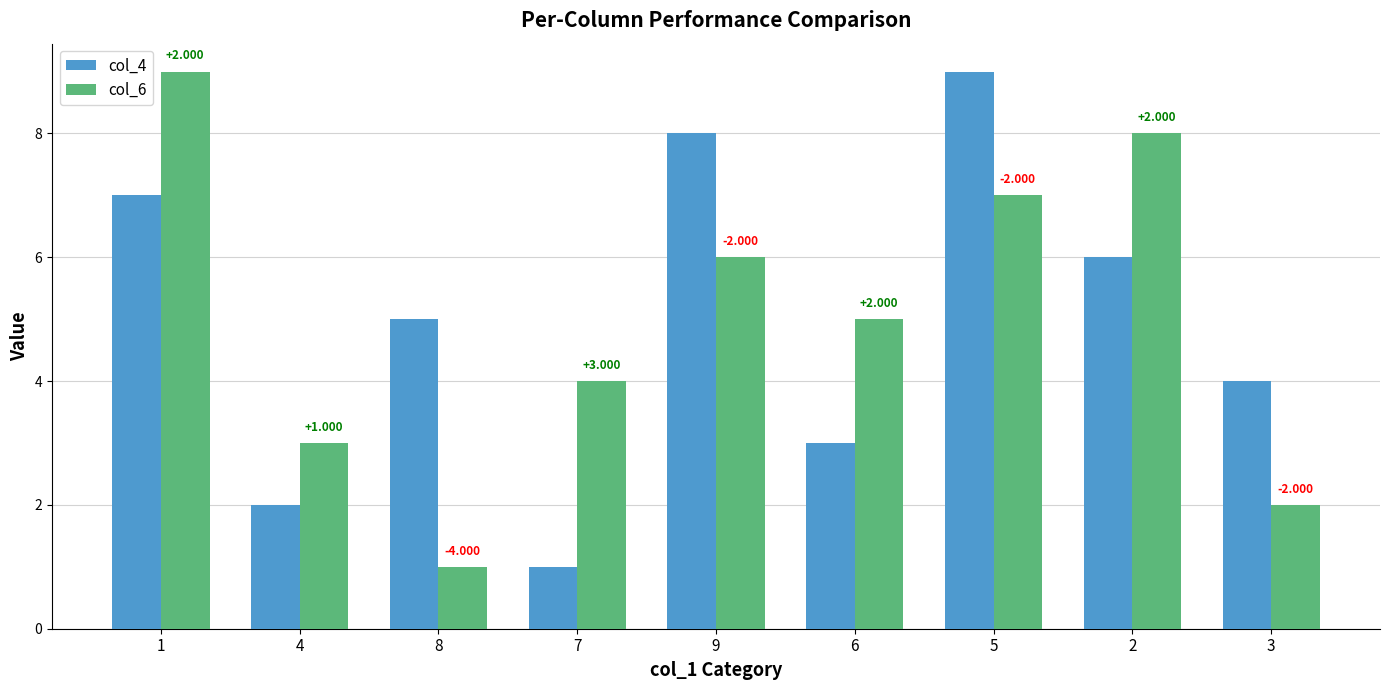

What position from the left is 5?

7